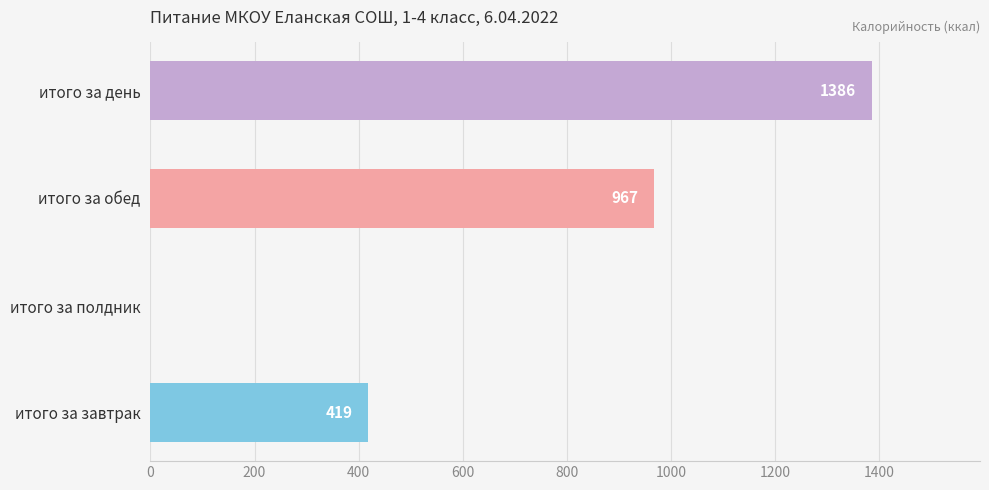

The chart shows a value of 418.9 at итого за завтрак. True or false?

True